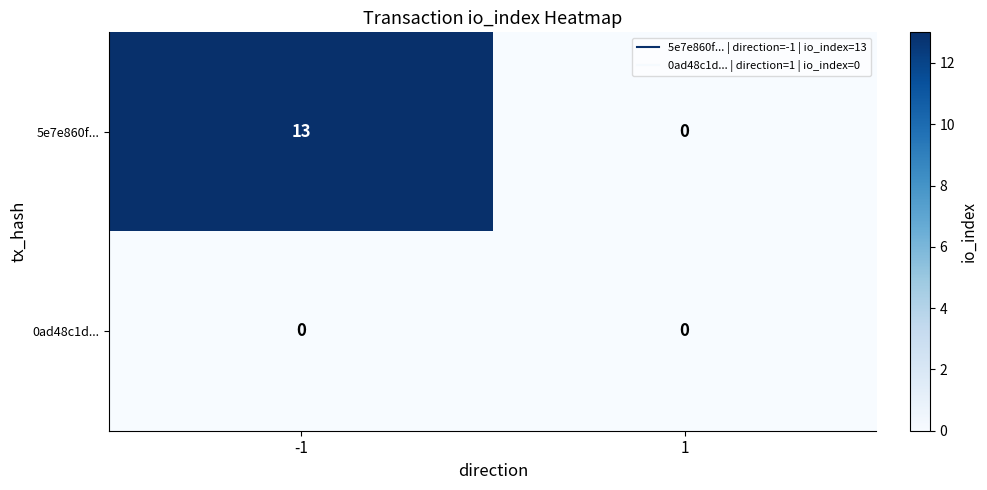

What is the difference between the maximum and minimum values in the 5e7e860f... series?

13